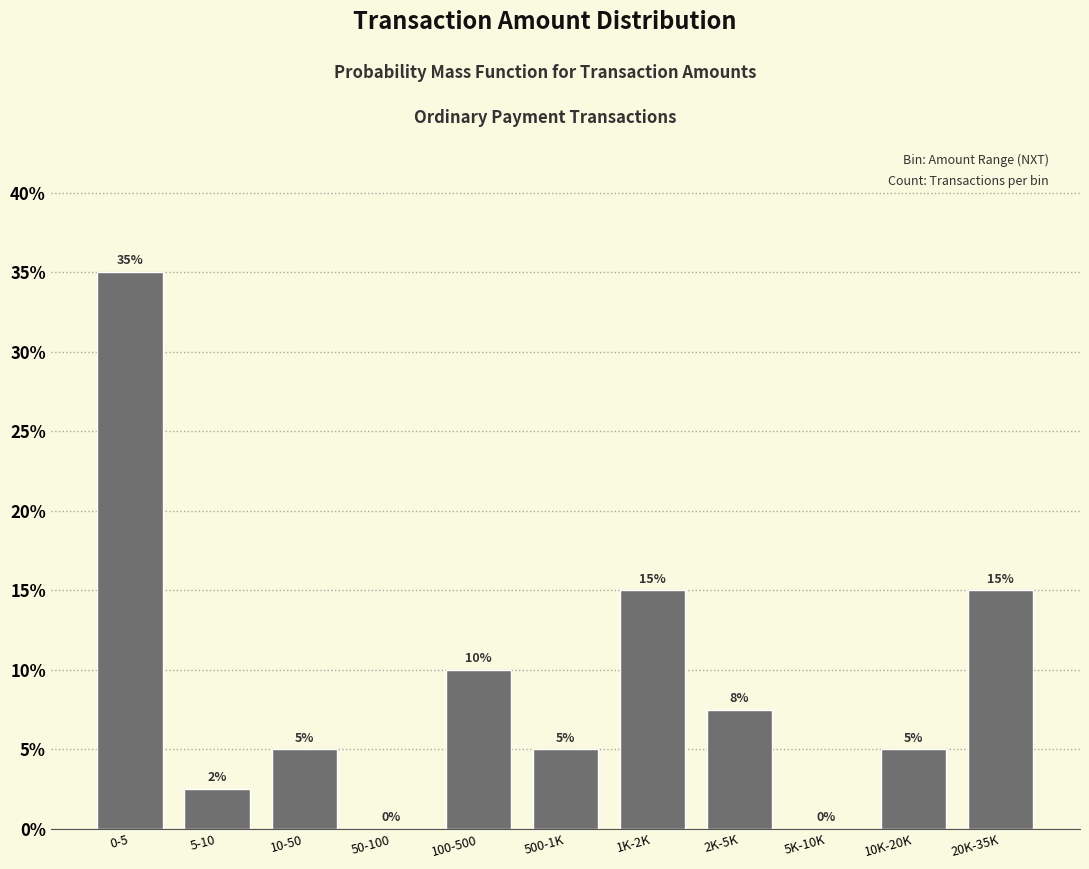

Which has a higher value, 2K-5K or 500-1K?

2K-5K